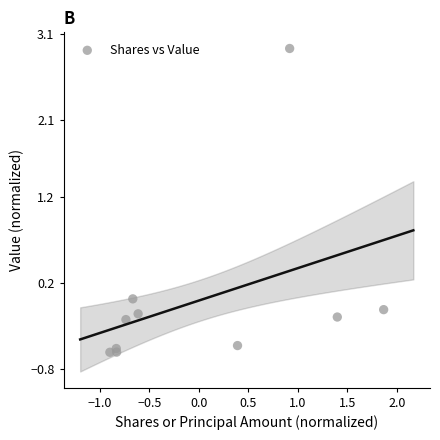

What is the range of Y values (max minus min)?

3.5